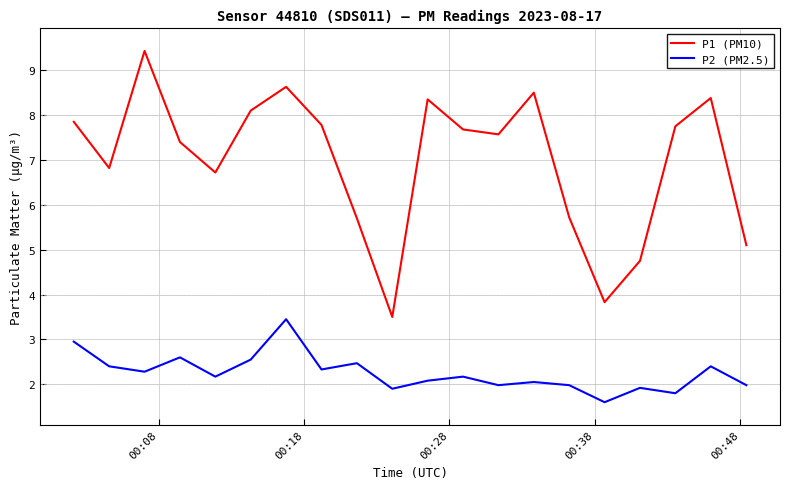

Which series has the largest total across all categories?

P1 (PM10)